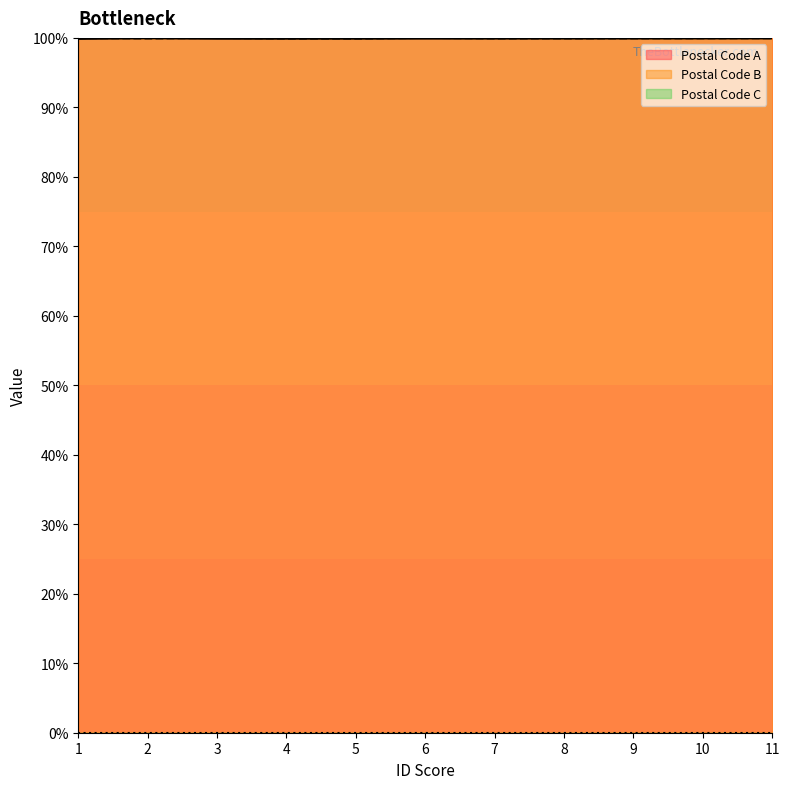

True or false: Postal Code B has more than 2 points higher than both neighbors.

False